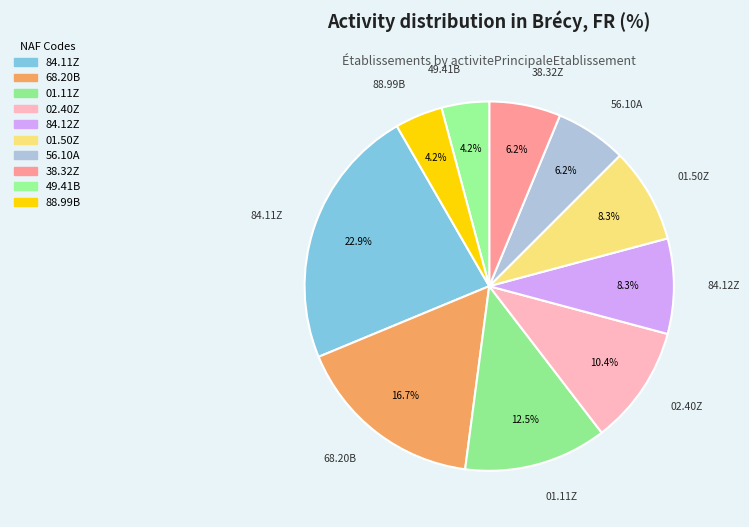

To the nearest percent, what is the difference between the largest and smallest slice percentages?

19%